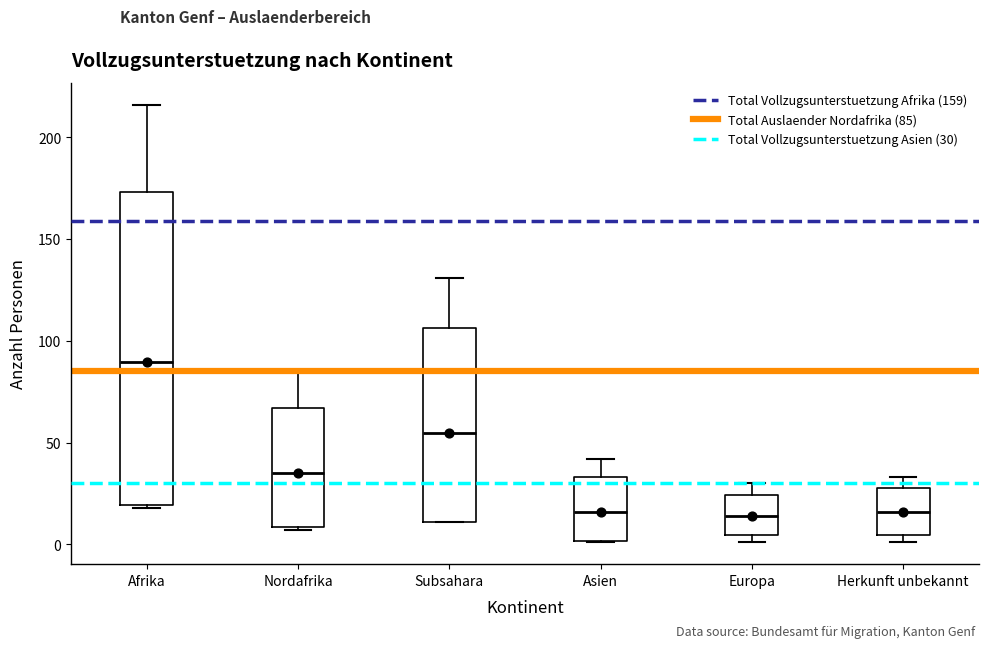

Which box's median line is the highest?

Afrika